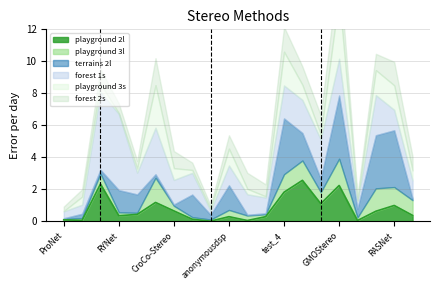

The value of playground 2l at RASNet is 1.0. True or false?

True